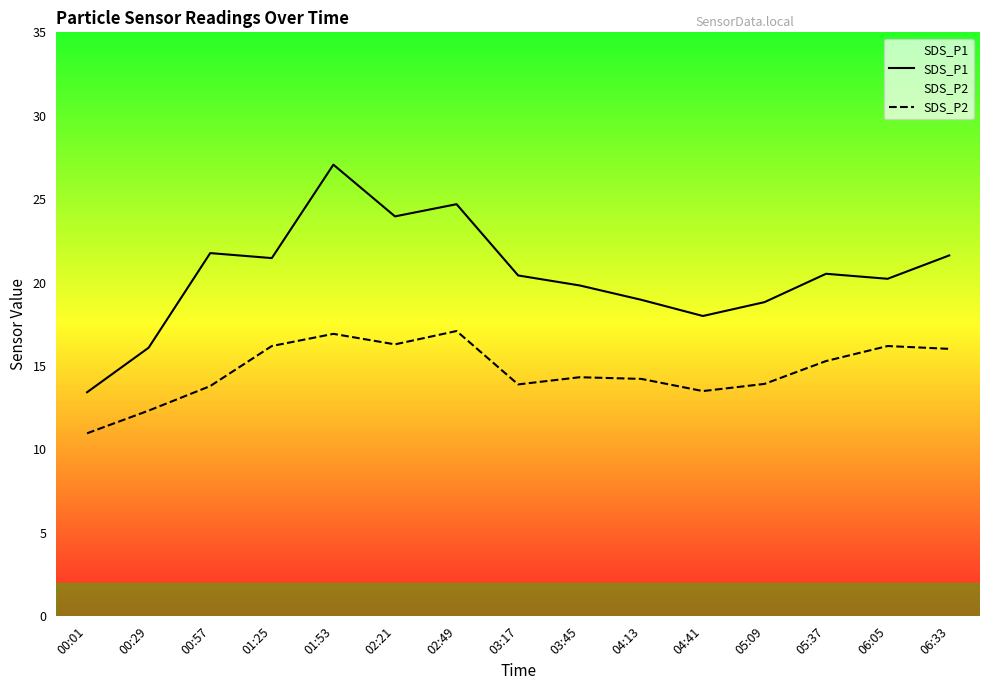

At how many categories does at least one series exceed 14?

14